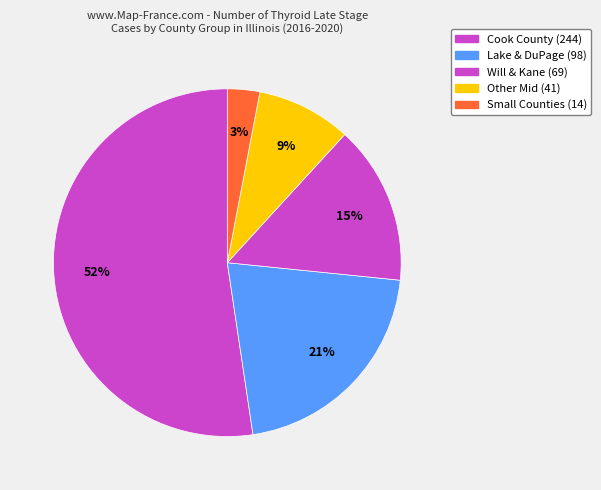

Count the number of slices in the pie.

5